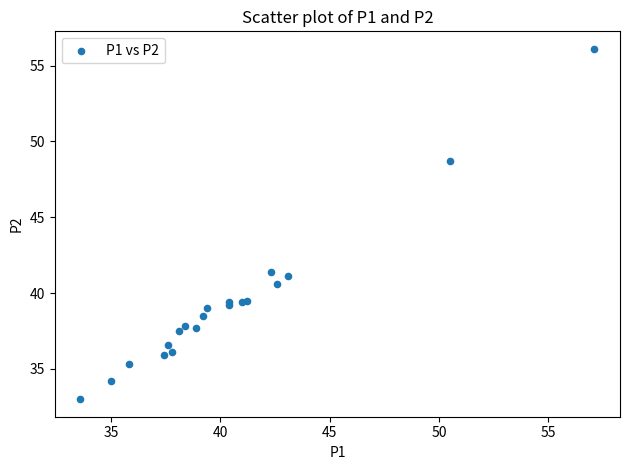

What Y value in the scatter plot is closest to 44?

41.4